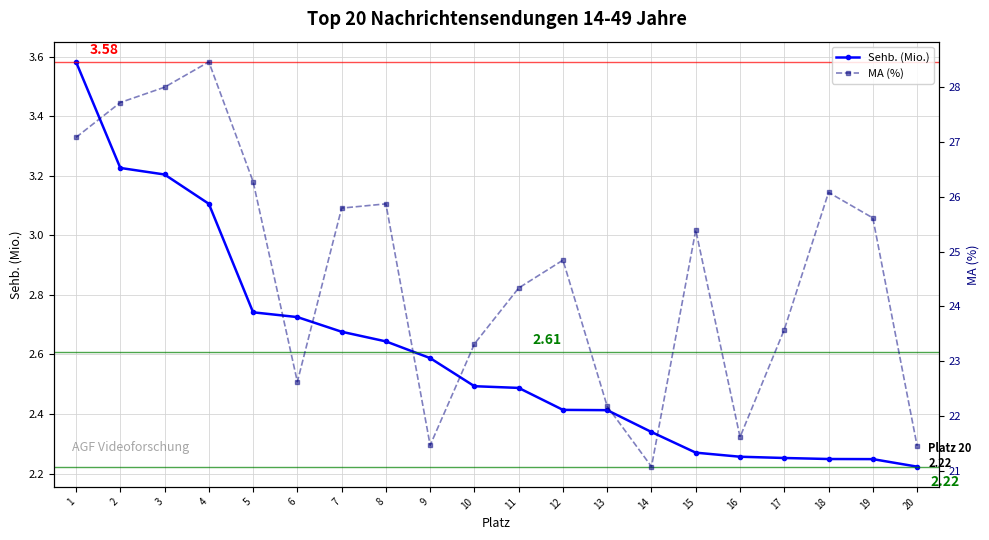

The MA (%) series shows 38.5 at 13. True or false?

False